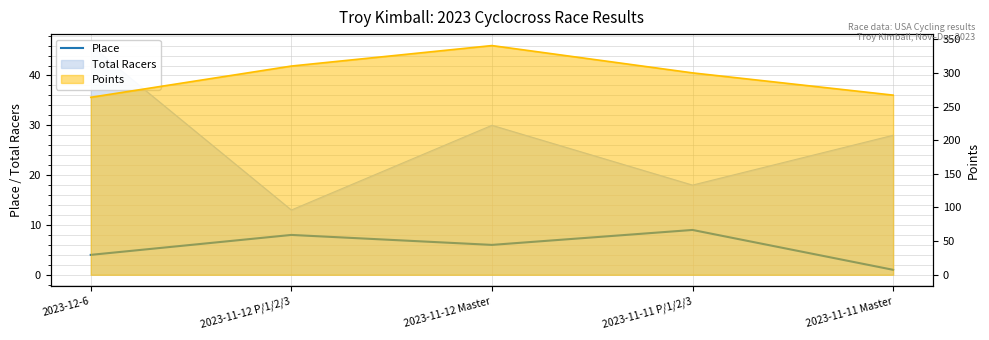

What is the difference between the maximum and minimum values?

8